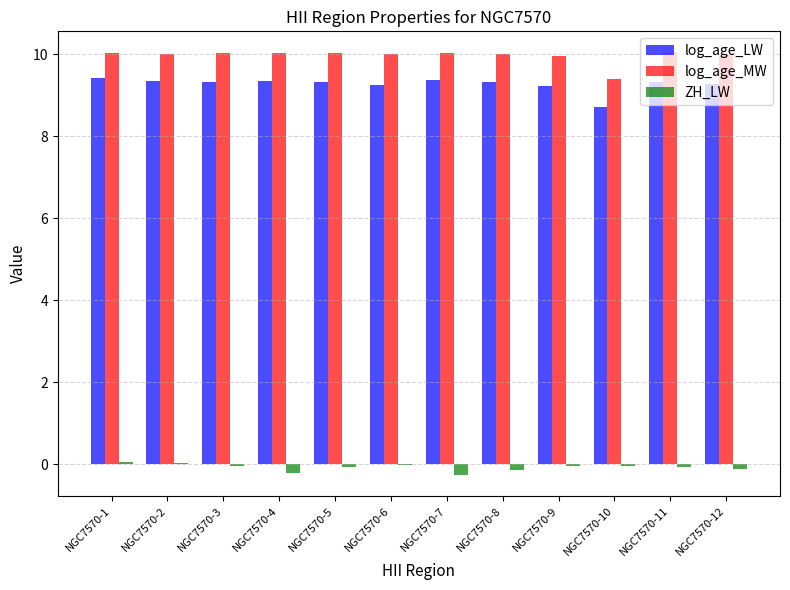

Is the value of log_age_MW at NGC7570-2 greater than the value of log_age_LW at NGC7570-6?

Yes